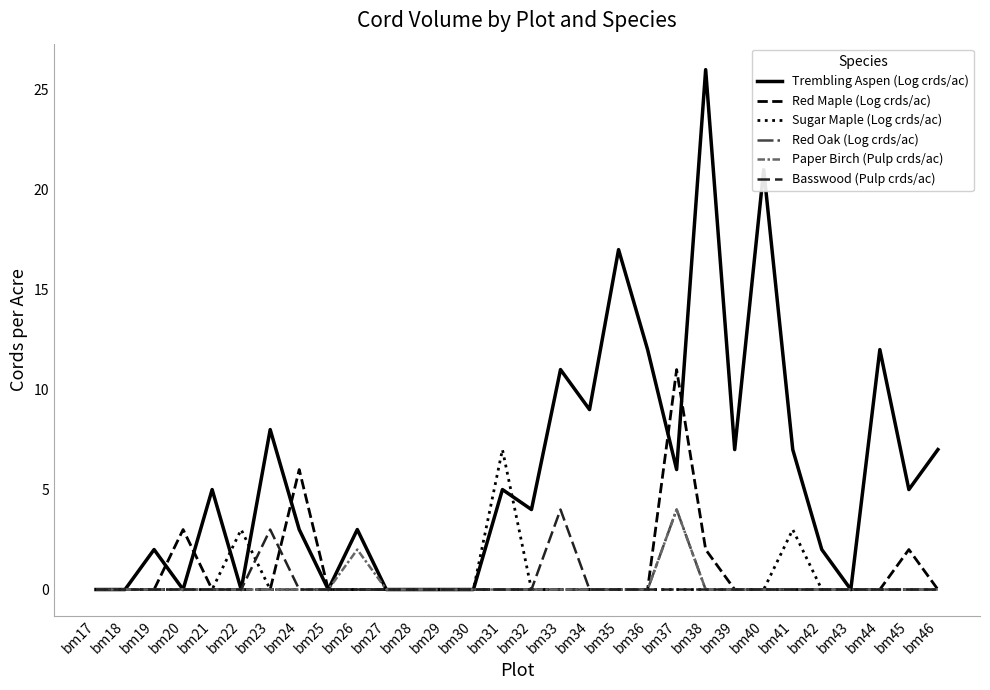

What is the maximum value for Sugar Maple (Log crds/ac)?

7